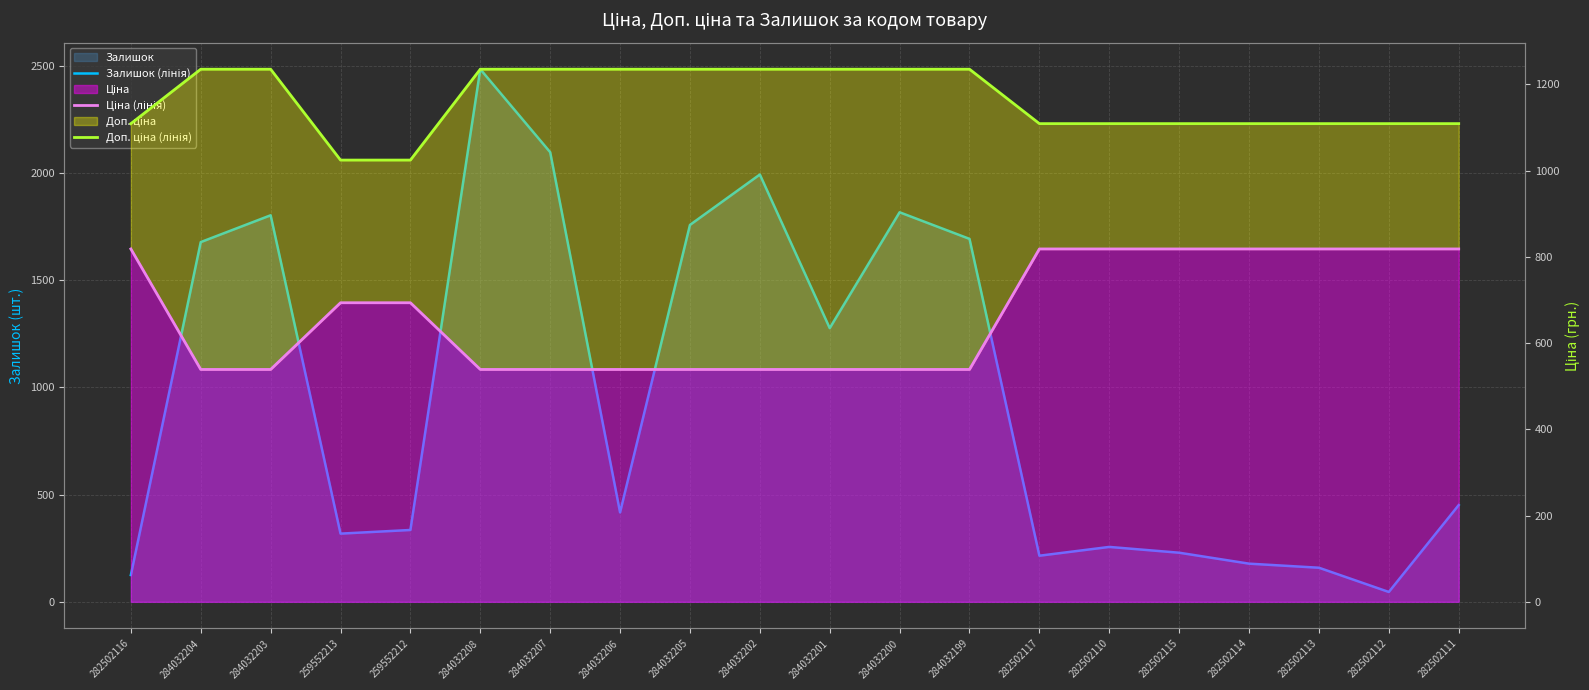

Between which two adjacent categories do Залишок (лінія) and Ціна (лінія) first intersect?

282502116 and 284032204